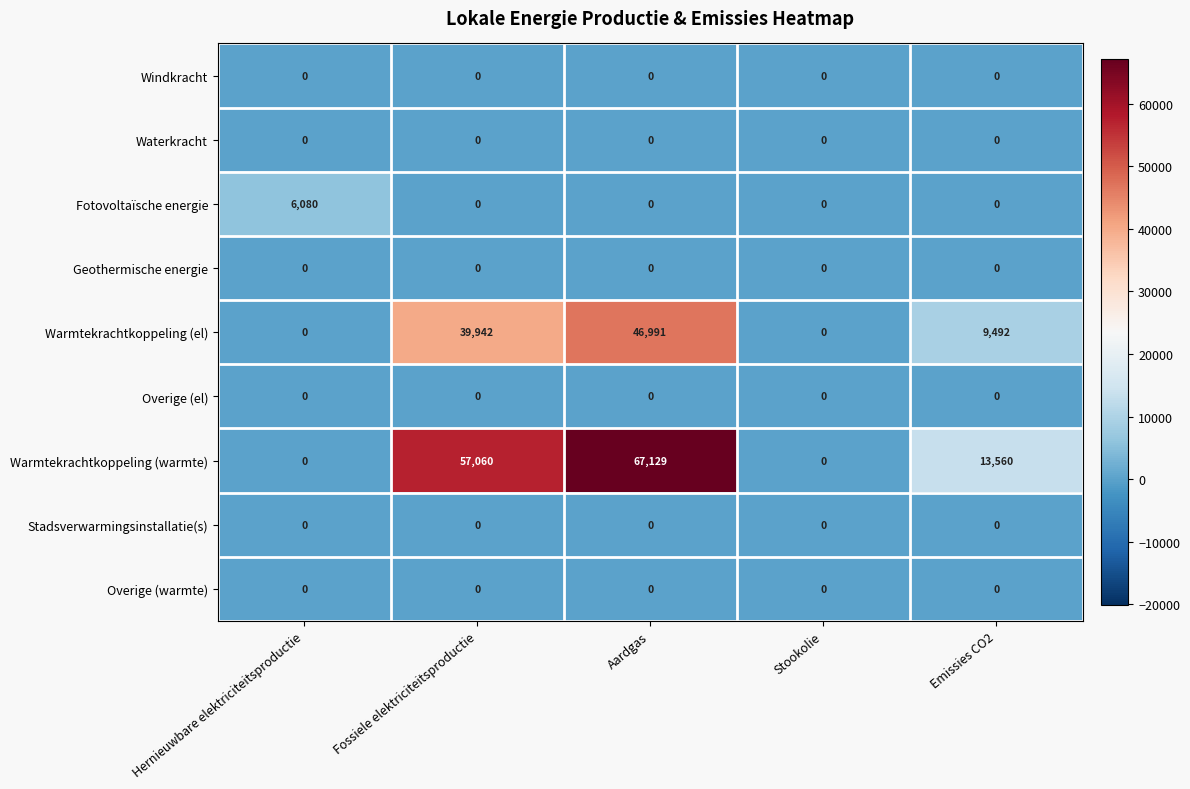

What is the maximum value shown in the chart?

67129